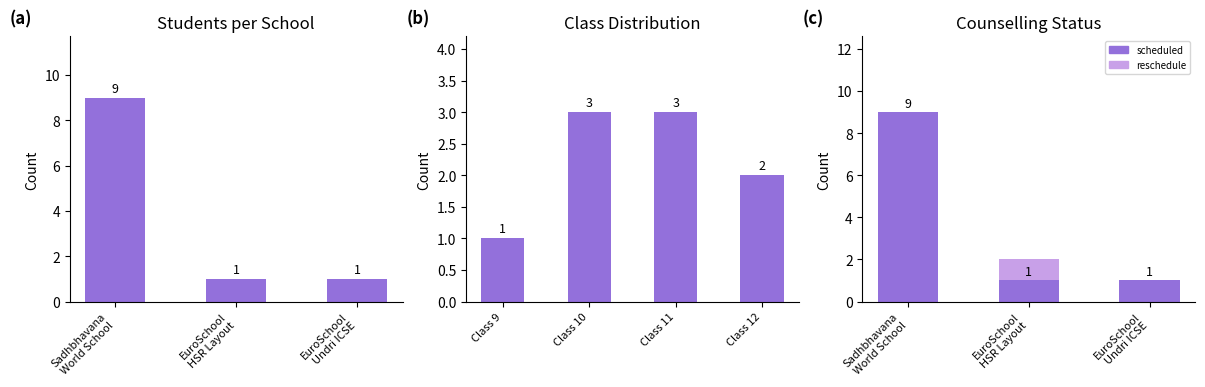

Rank the categories by value from lowest to highest.

EuroSchool HSR Layout, EuroSchool Undri ICSE, Sadhbhavana World School